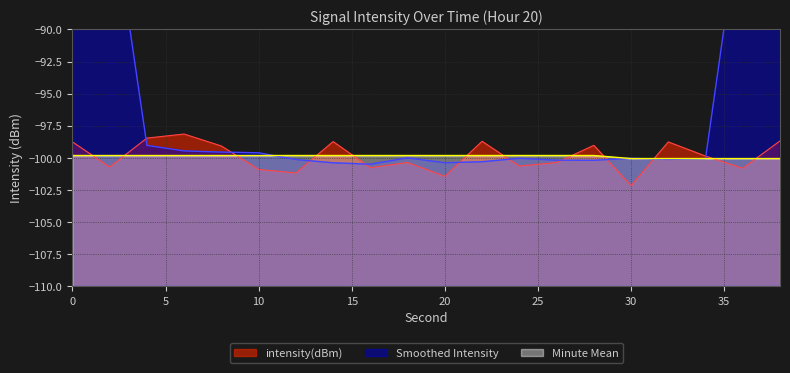

Rank the categories by value from lowest to highest.

30, 20, 12, 10, 36, 16, 2, 24, 26, 18, 34, 8, 28, 0, 32, 14, 22, 38, 4, 6